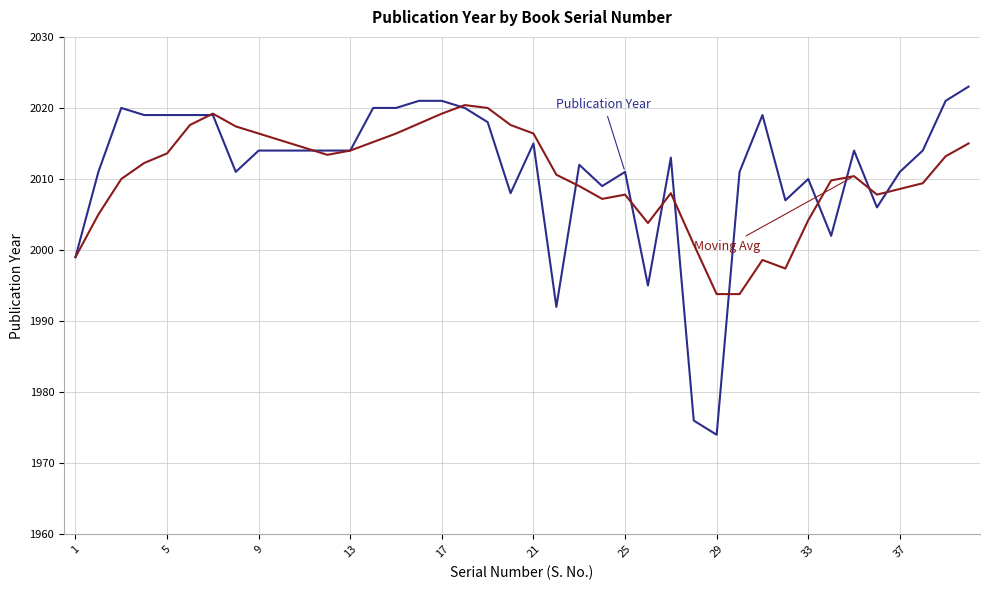

How many series are shown in this chart?

2